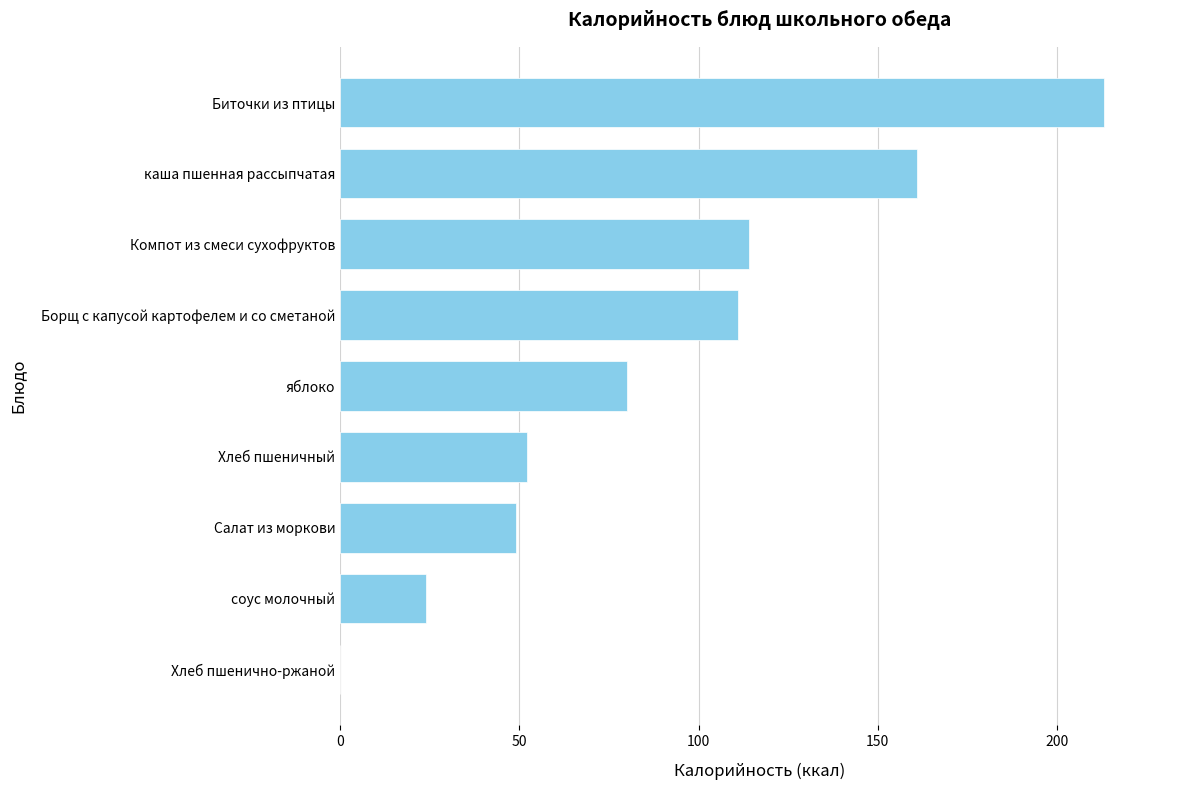

How many positive values are there?

8